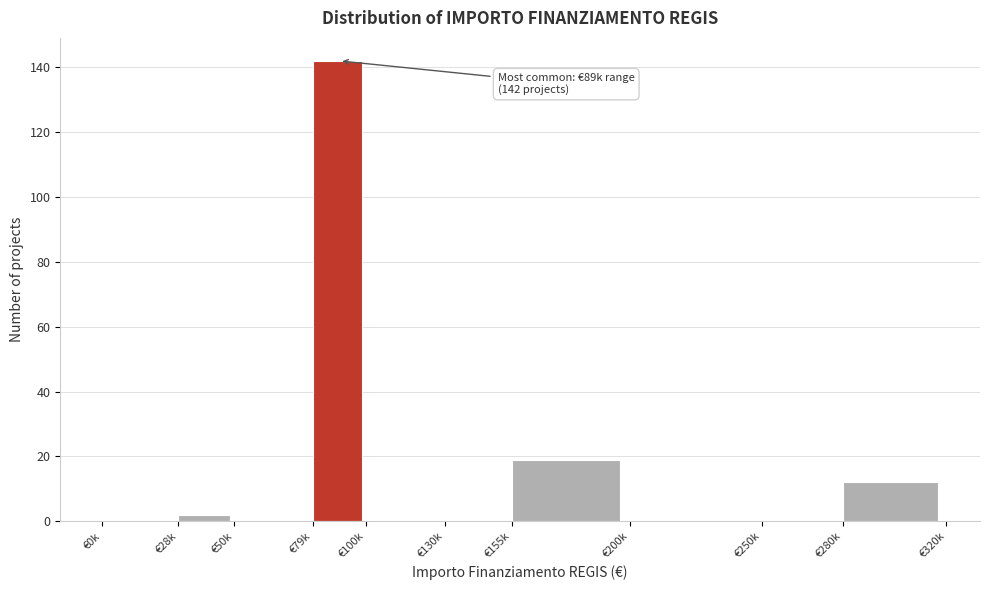

Reading right to left, transcribe all the data shown in this chart.

€280k=12	€250k=0	€200k=0	€155k=19	€130k=0	€100k=0	€79k=142	€50k=0	€28k=2	€0k=0